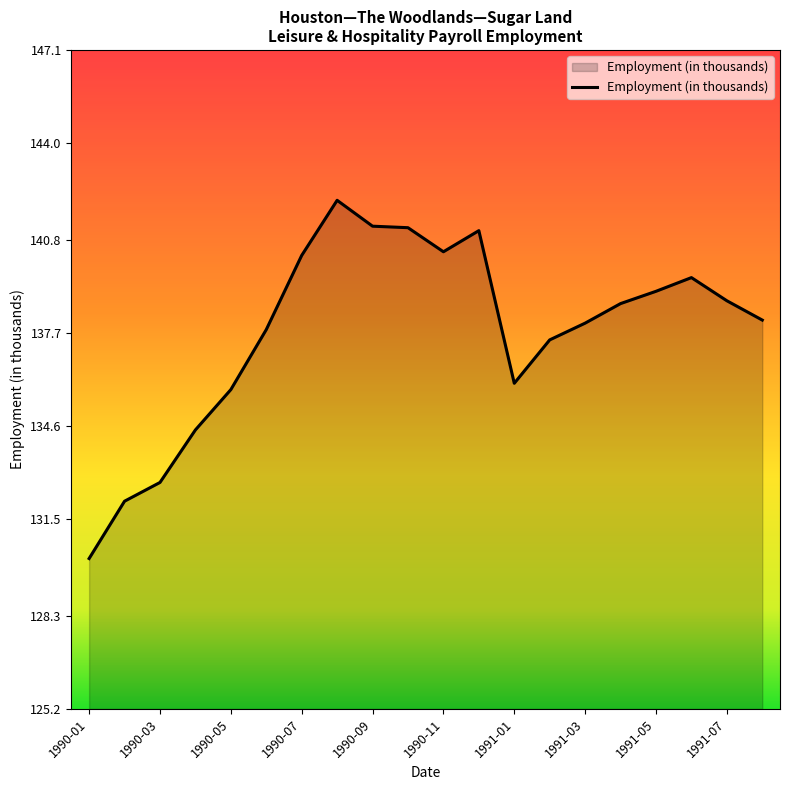

What is the difference between the maximum and minimum values?

11.9